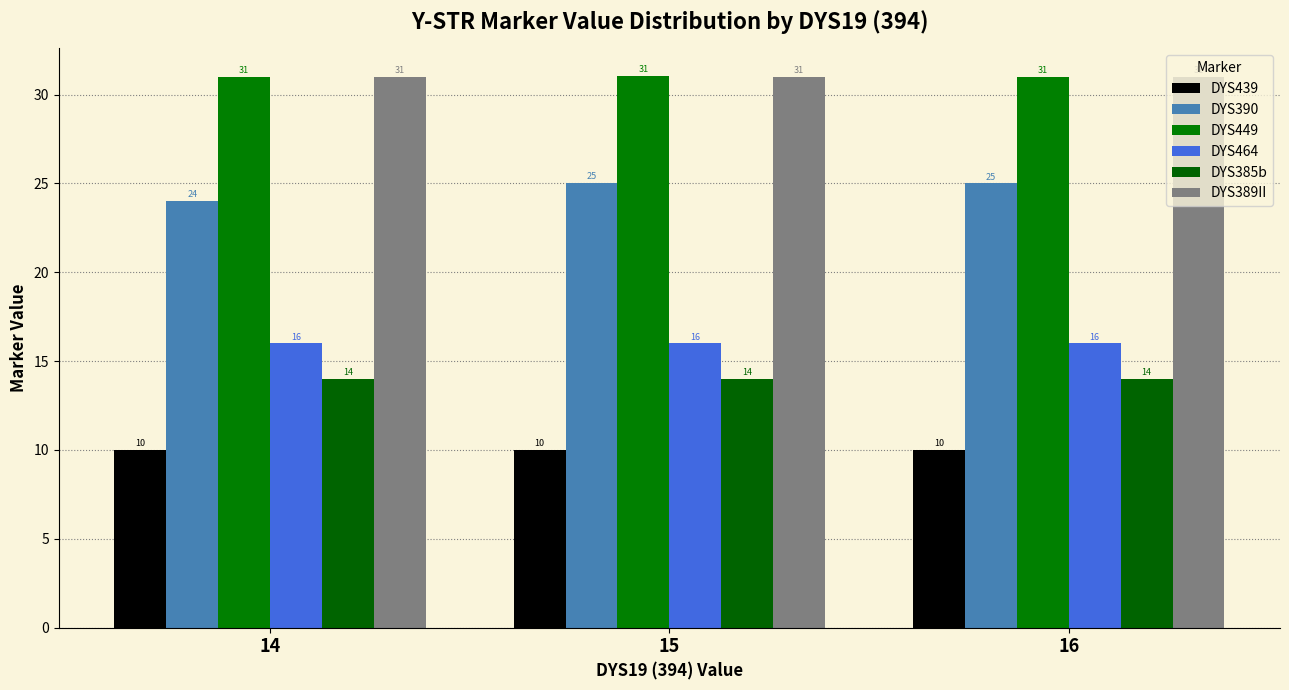

What is the sum of the DYS389II values at 15 and 16?

62.0